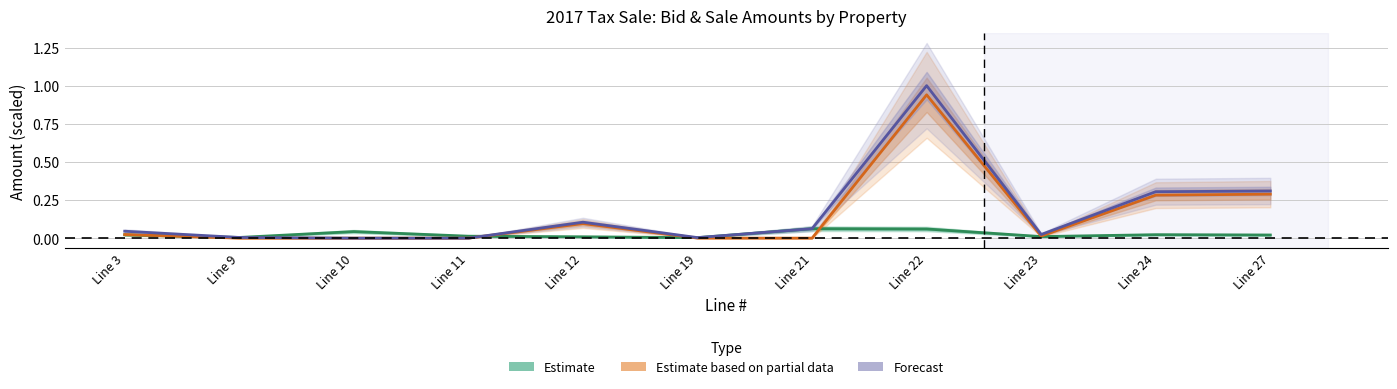

At which label is Estimate closest to 0?

Line 19